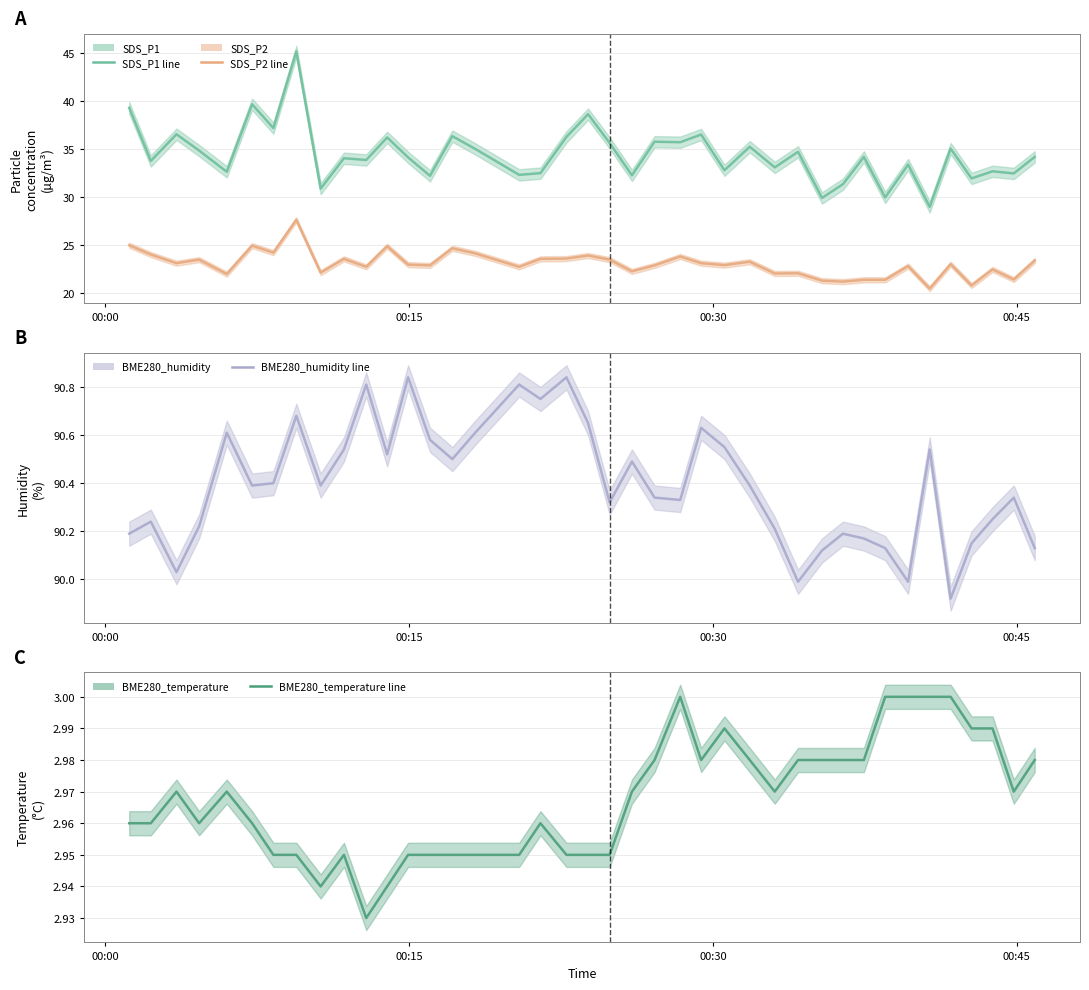

Reading right to left, extract all data points from this chart.

SDS_P1: 34.2	32.5	32.7	32.0	35.1	29.0	33.4	30.0	34.2	31.4	29.9	34.8	33.1	35.3	32.8	36.5	35.8	35.8	32.3	35.7	38.7	36.3	32.5	32.4	35.0	36.4	32.2	34.2	36.2	33.9	34.1	30.9	45.2	37.2	39.7	32.7	34.9	36.6	33.8	39.3
SDS_P2: 23.4	21.4	22.5	20.8	23.1	20.5	22.9	21.4	21.4	21.2	21.3	22.1	22.1	23.3	22.9	23.1	23.9	22.9	22.3	23.5	23.9	23.6	23.6	22.8	24.2	24.7	22.9	23.0	24.9	22.8	23.6	22.2	27.7	24.2	25.0	22.0	23.5	23.1	24.1	25.0
BME280_humidity: 90.1	90.3	90.2	90.2	89.9	90.5	90.0	90.1	90.2	90.2	90.1	90.0	90.2	90.4	90.5	90.6	90.3	90.3	90.5	90.3	90.7	90.8	90.8	90.8	90.6	90.5	90.6	90.8	90.5	90.8	90.5	90.4	90.7	90.4	90.4	90.6	90.2	90.0	90.2	90.2
BME280_temperature: 3.0	3.0	3.0	3.0	3.0	3.0	3.0	3.0	3.0	3.0	3.0	3.0	3.0	3.0	3.0	3.0	3.0	3.0	3.0	3.0	3.0	3.0	3.0	3.0	3.0	3.0	3.0	3.0	2.9	2.9	3.0	2.9	3.0	3.0	3.0	3.0	3.0	3.0	3.0	3.0